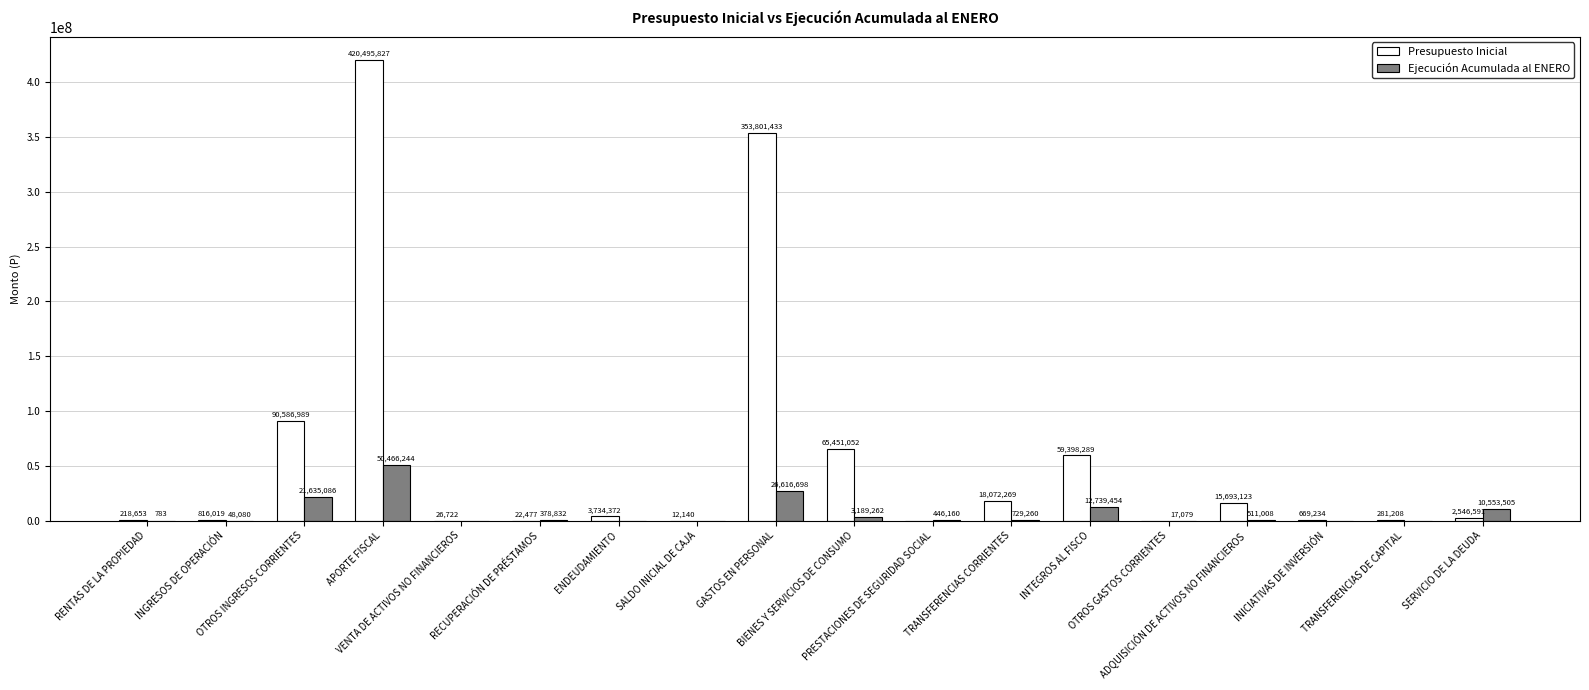

Is the value of Presupuesto Inicial at SERVICIO DE LA DEUDA greater than the value of Ejecución Acumulada al ENERO at OTROS GASTOS CORRIENTES?

Yes